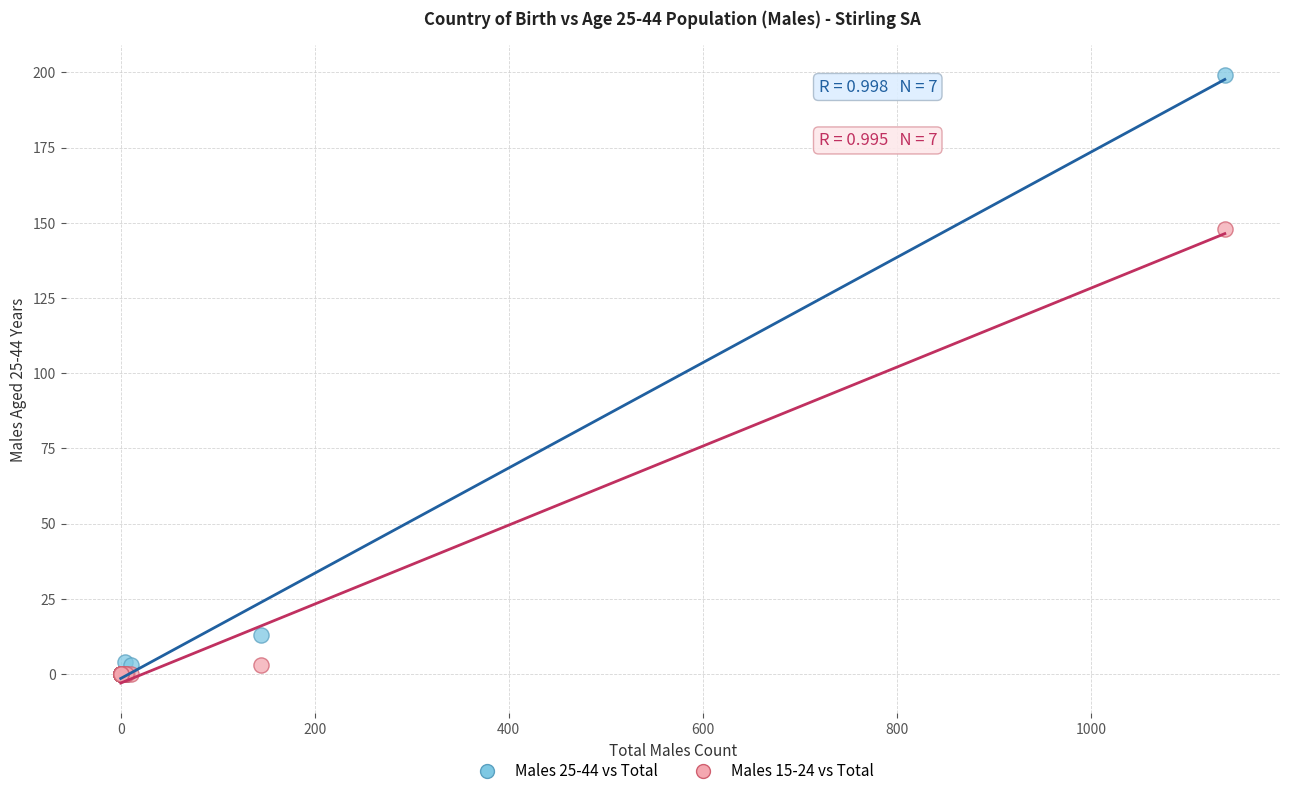

Across all series, what Y value is closest to 99?

148